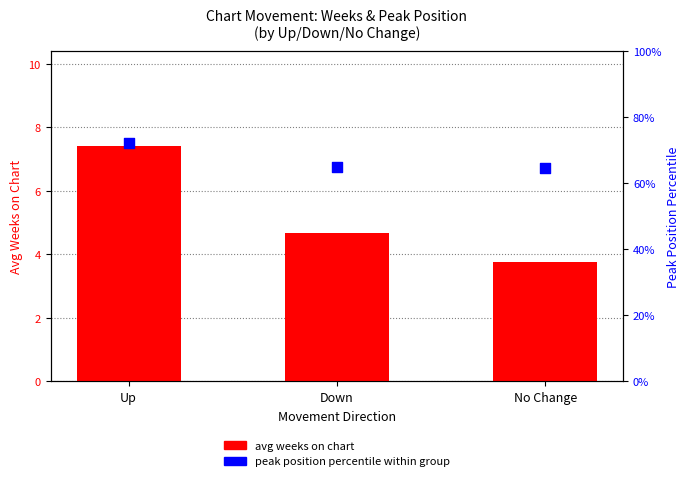

Is the value of peak position percentile at Up greater than the value of avg weeks on chart at Up?

Yes